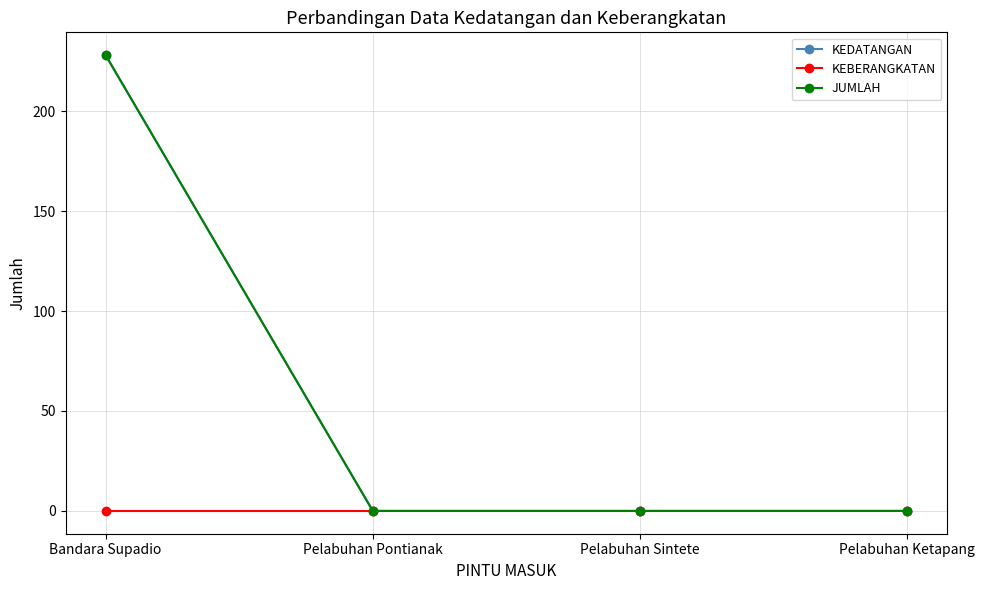

True or false: JUMLAH has a value of 374 at Bandara Supadio.

False